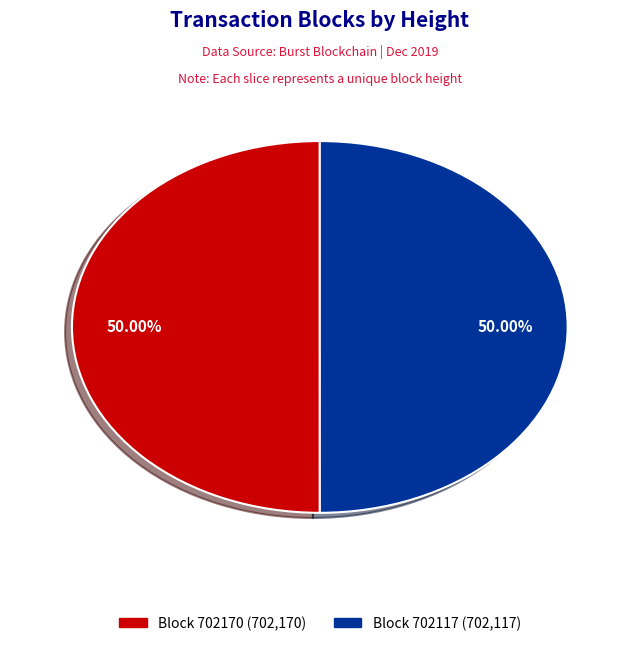

Count the number of slices in the pie.

2